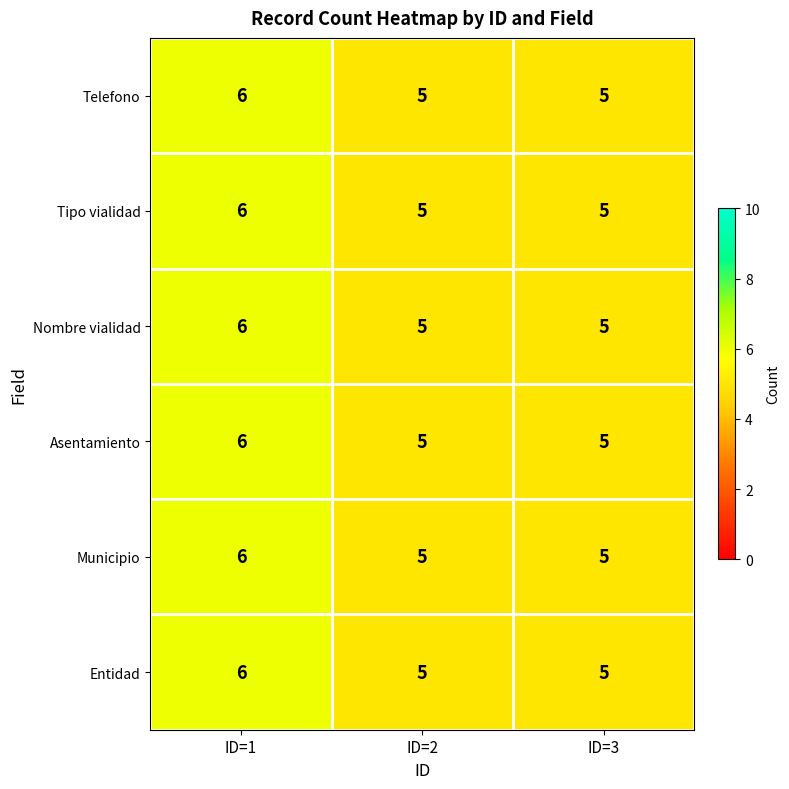

At which category is the sum across all series the highest?

ID=1